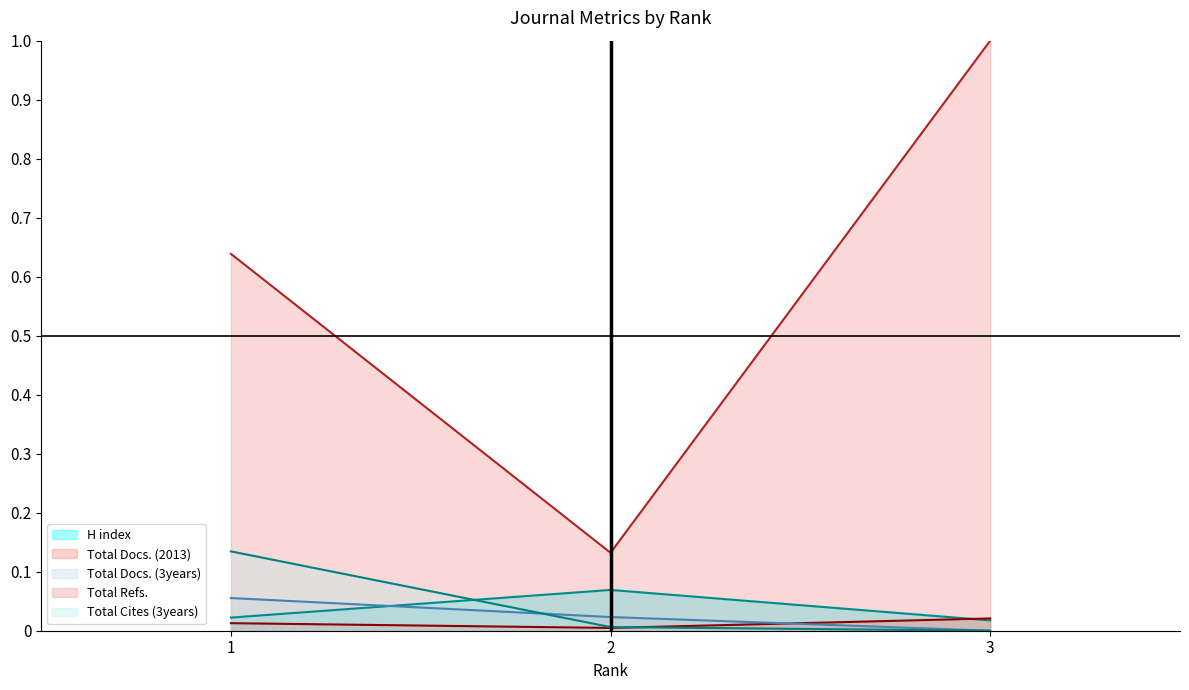

The Total Docs. (3years) line series shows 0.0 at 2. True or false?

False